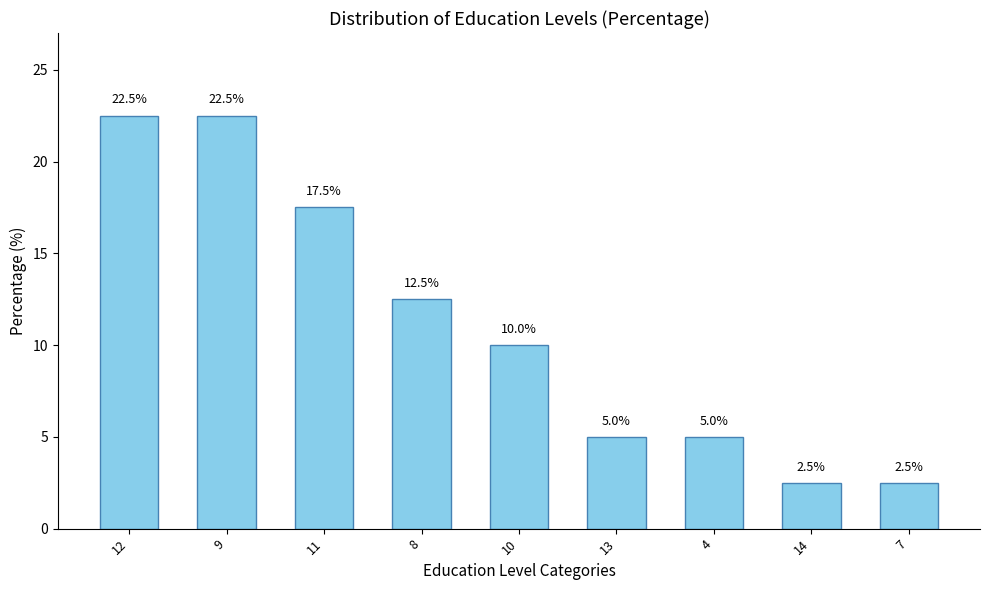

Between 13 and 10, which is larger?

10